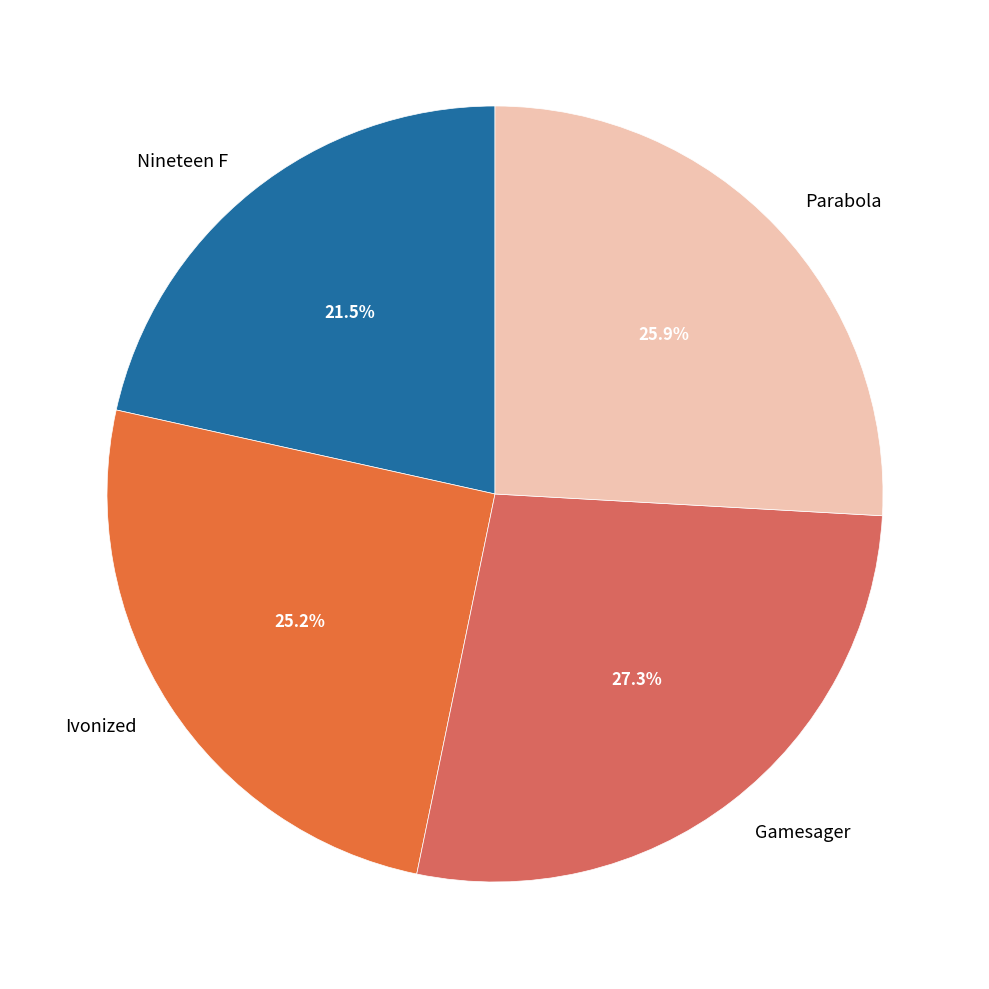

Which category has the biggest portion of the pie?

Gamesager